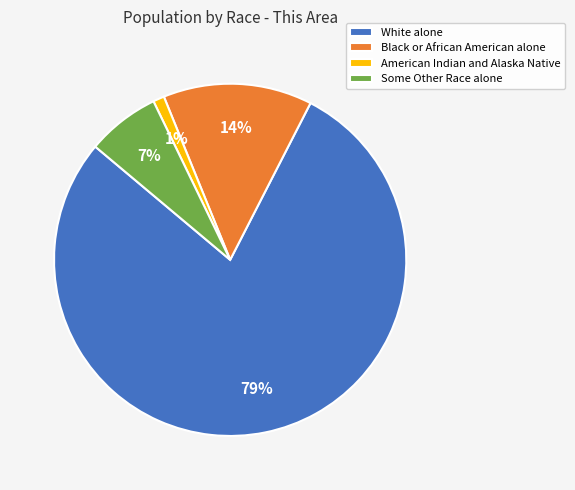

Which category has the smallest portion of the pie?

American Indian and Alaska Native